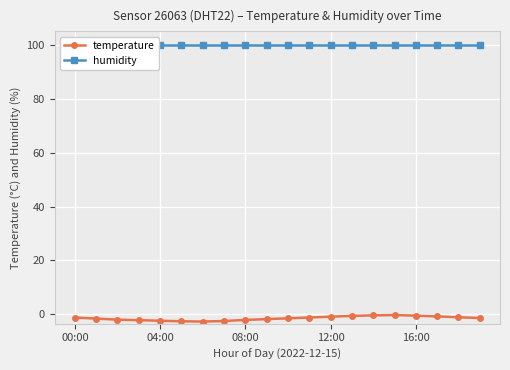

What is the total value across all series at 00:00?

98.7